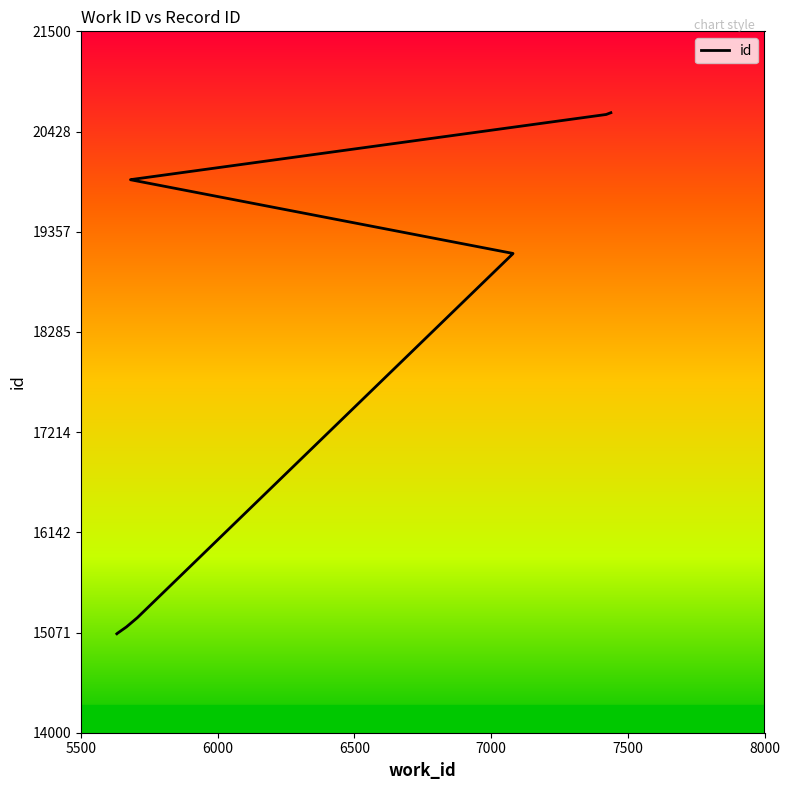

What position from the left is 5500?

1